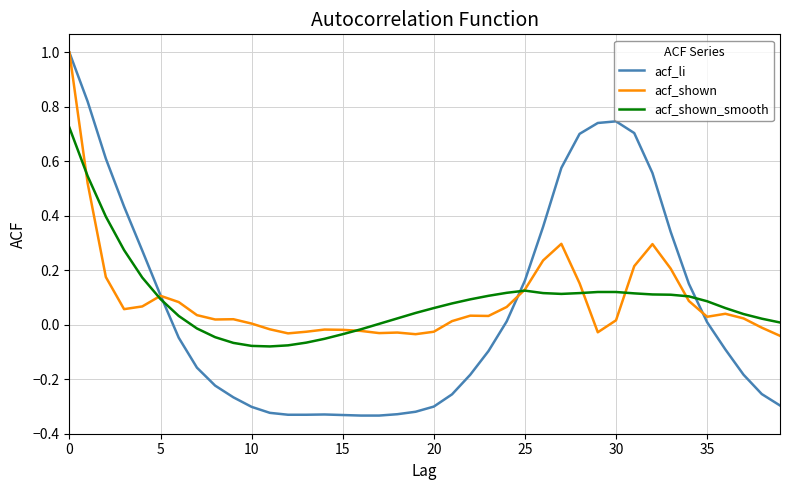

Which series has the widest spread of values?

acf_li